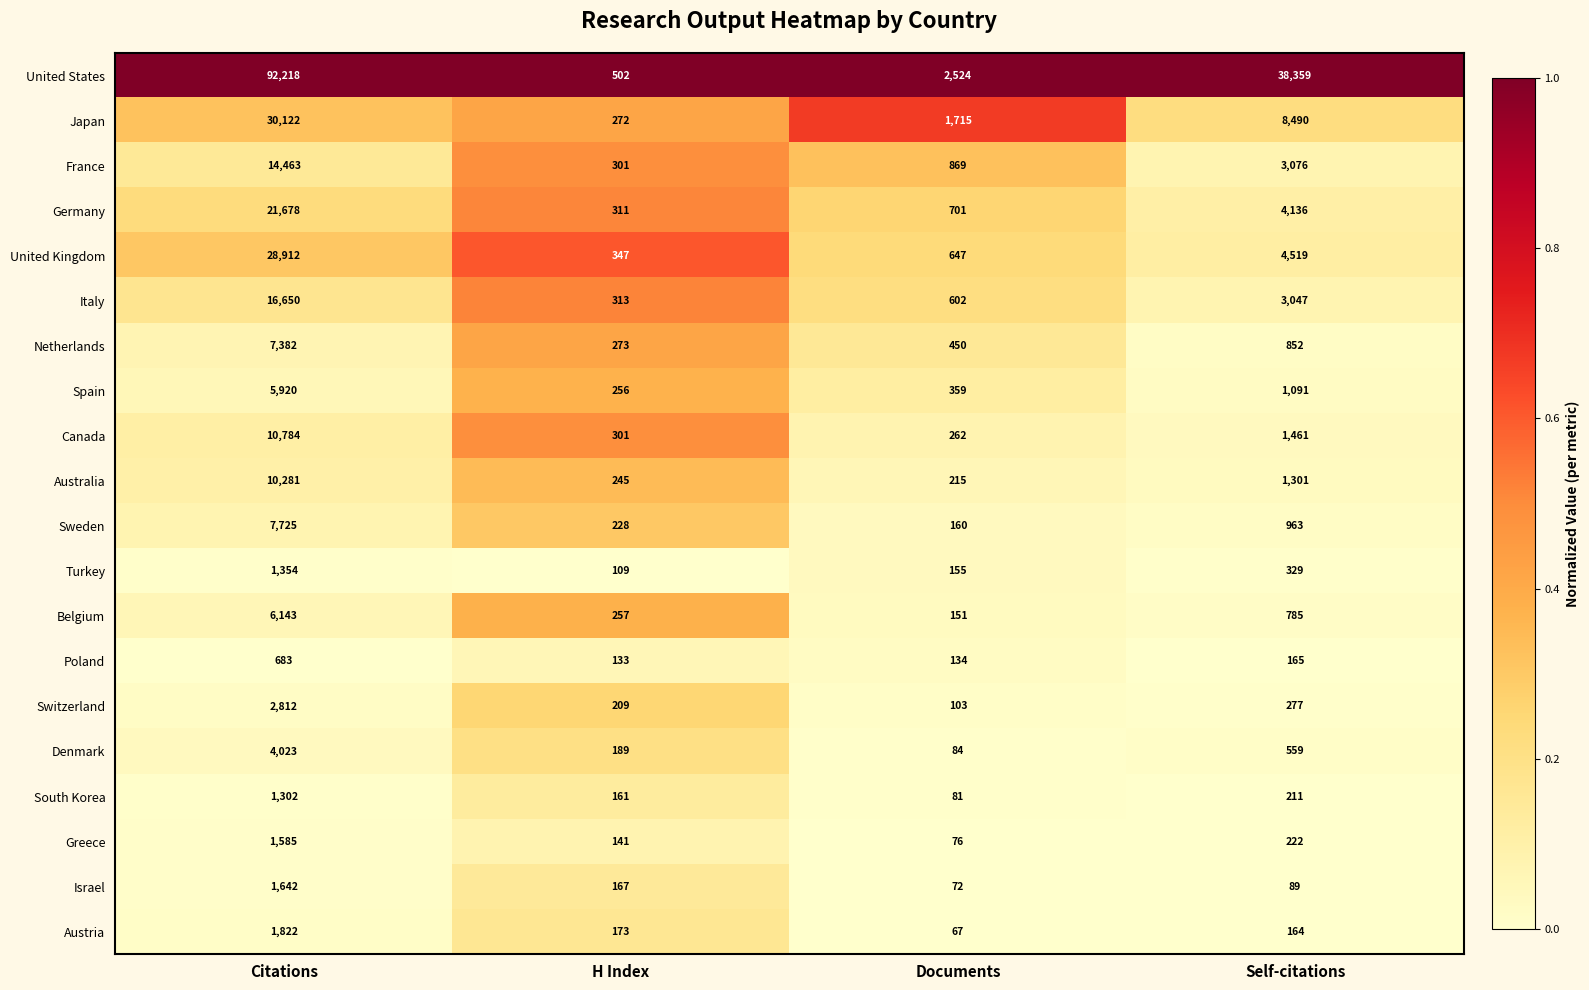

Where is United Kingdom nearest to the value 14629?

Self-citations